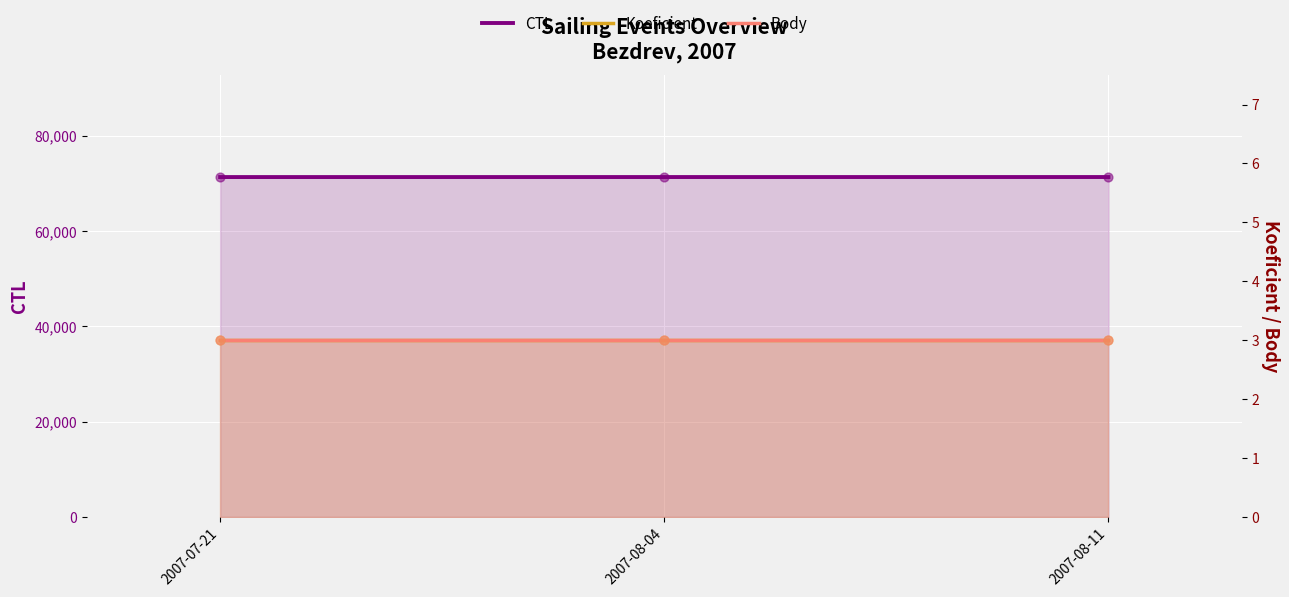

Which series has the largest Y range (max minus min)?

CTL